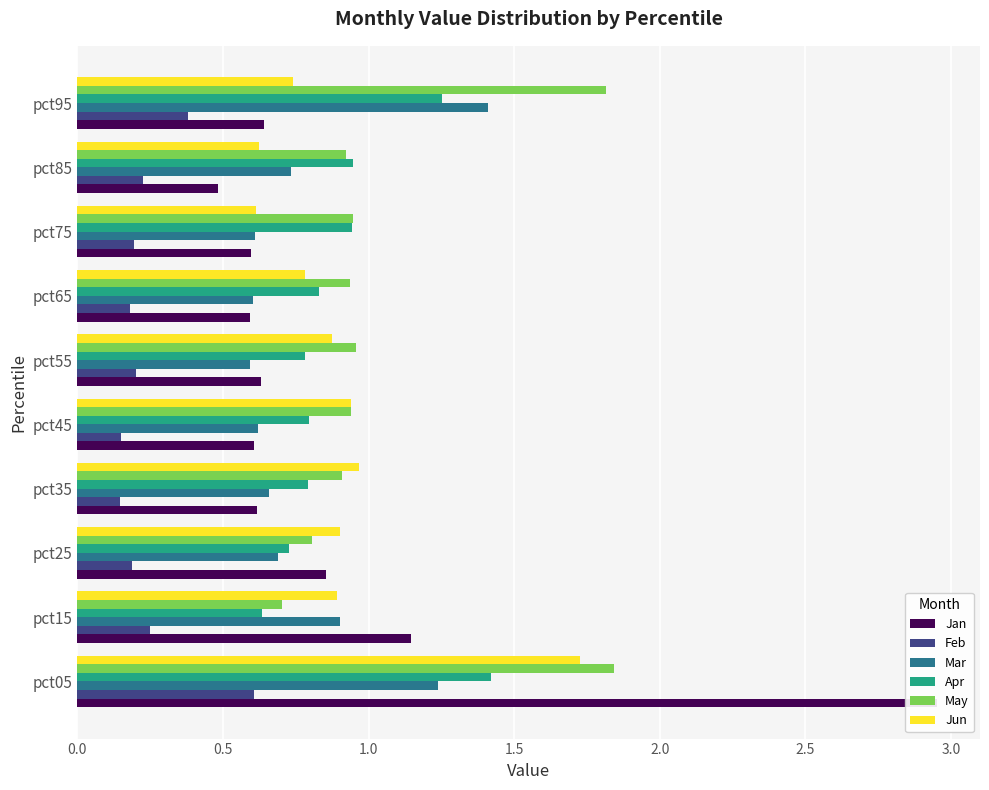

What is the sum of all Jun values?

9.1